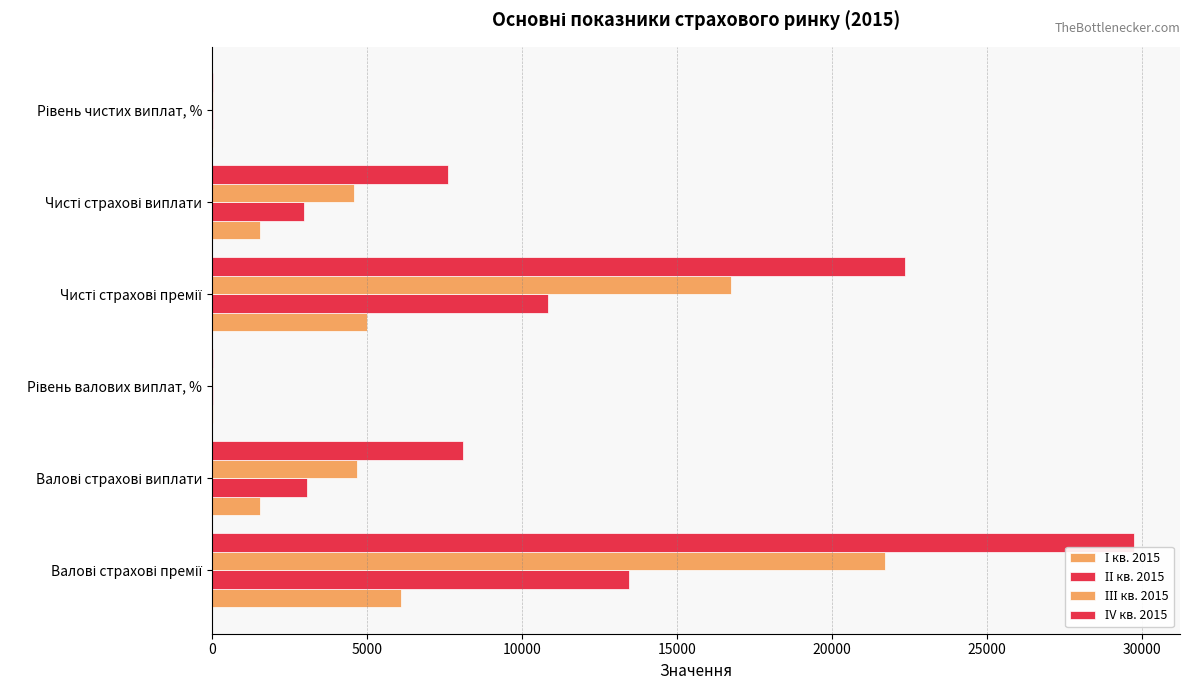

Count the number of categories in the chart.

6